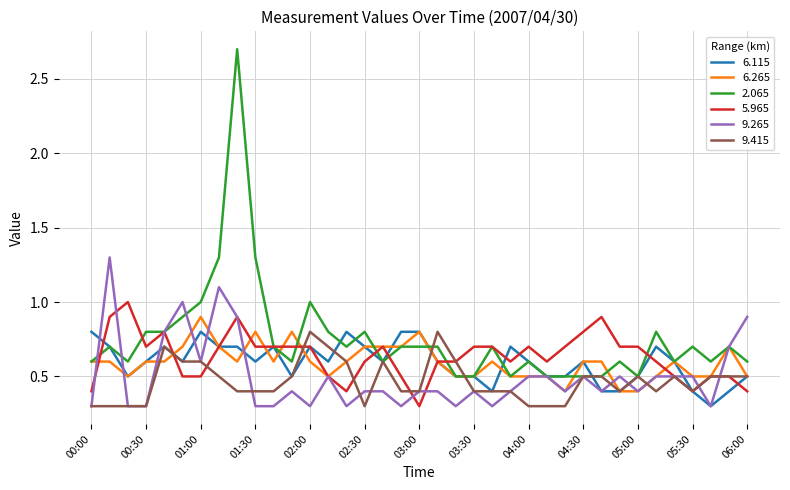

What is the lowest value of the 9.415 series?

0.3